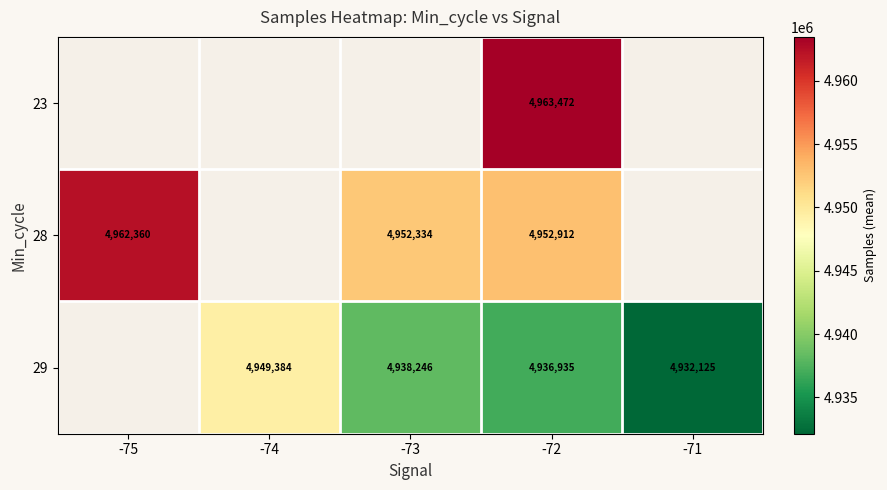

The 29 series shows 1472485 at -73. True or false?

False